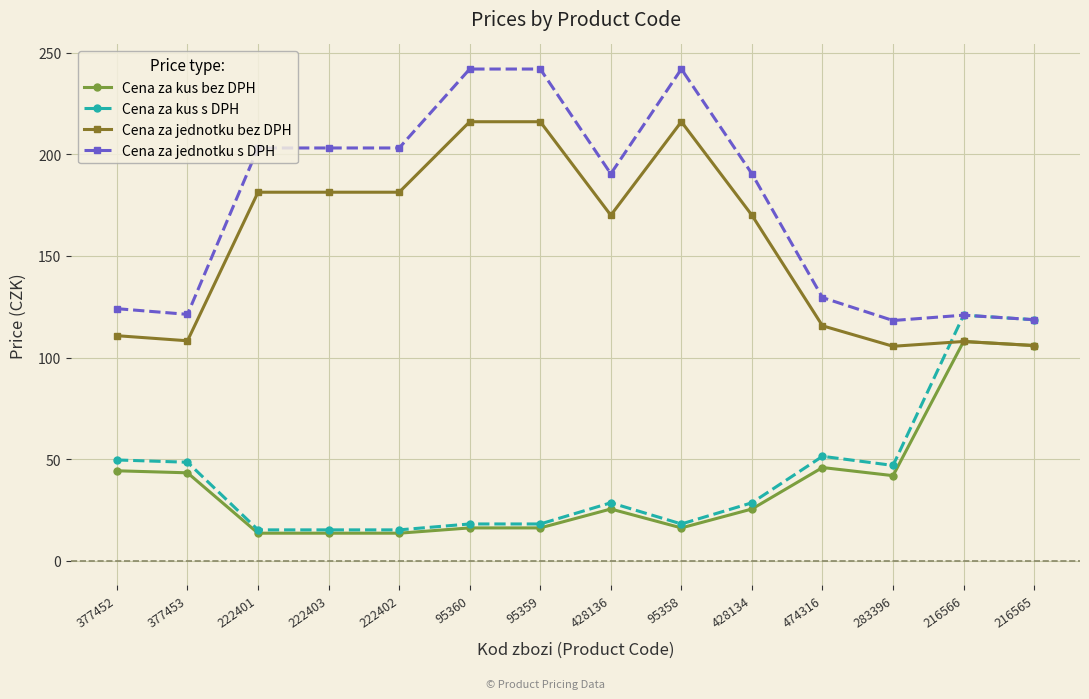

How many lines are shown in the chart?

4